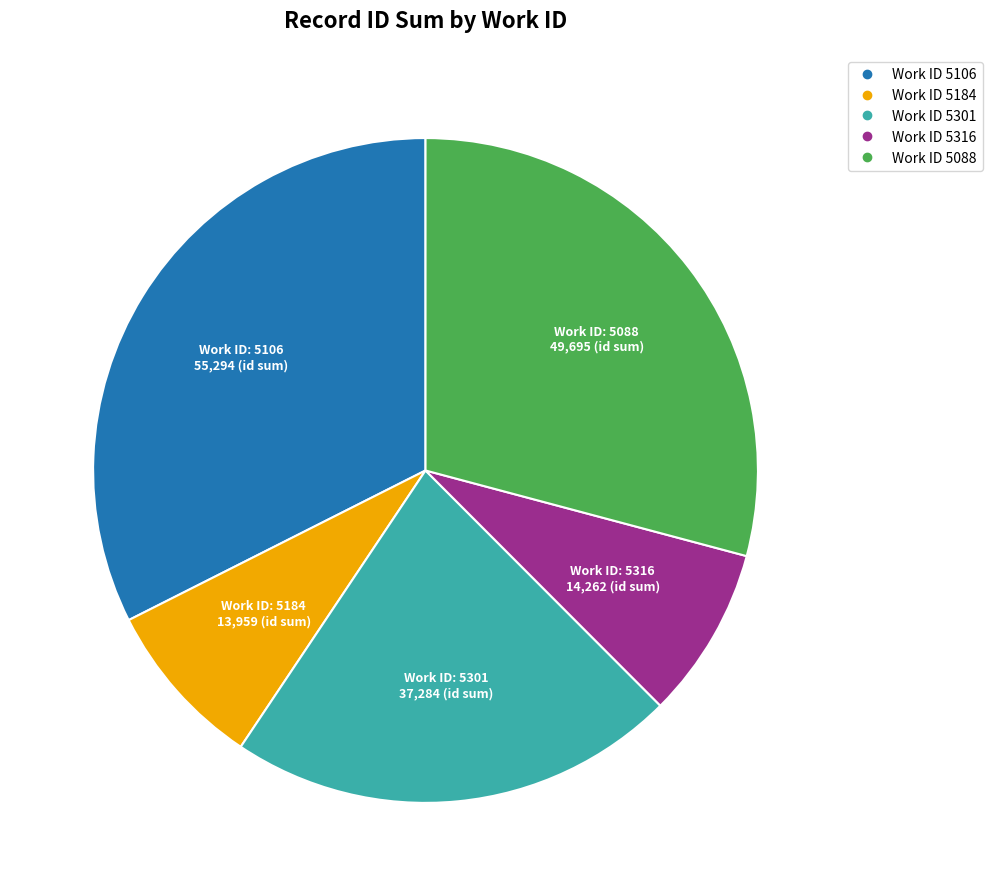

Does any single category account for the majority?

No